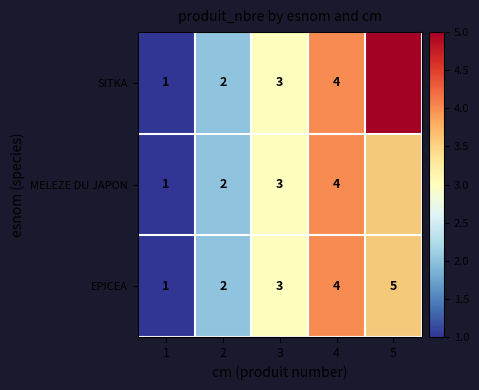

True or false: EPICEA has a value of 1 at 2.

False